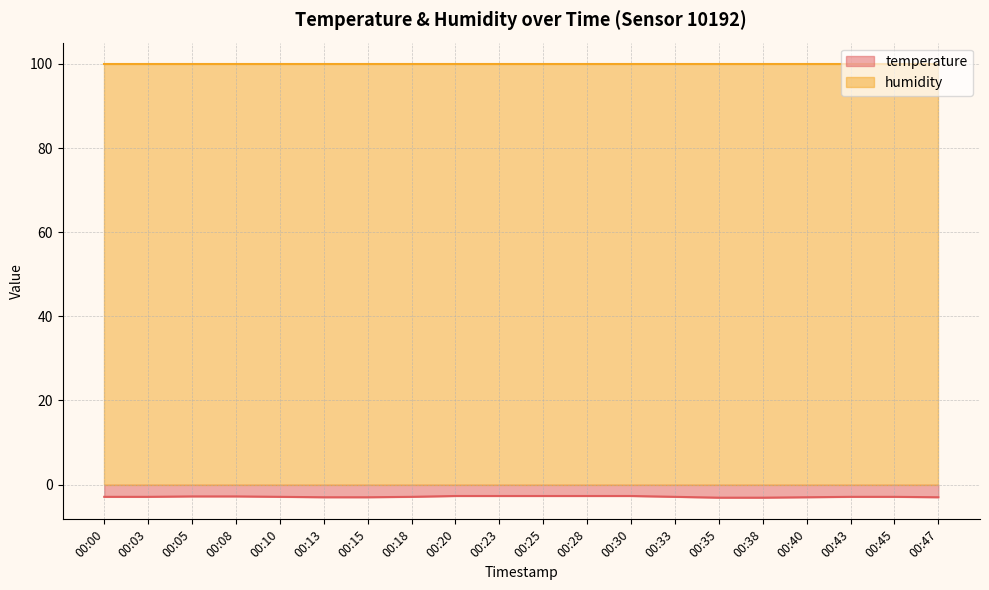

What is the smallest value displayed?

-3.1